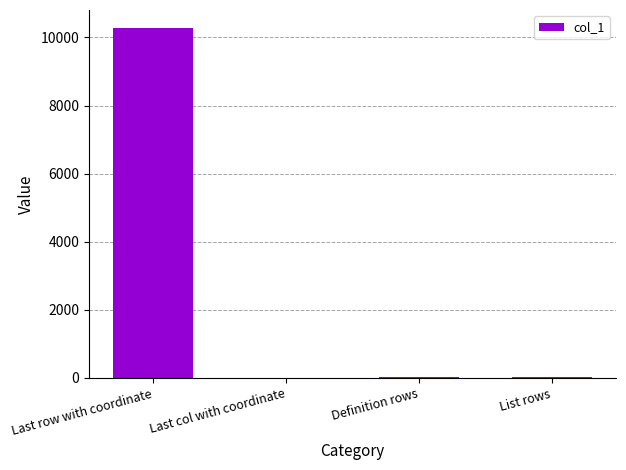

What is the greatest value displayed?

10293